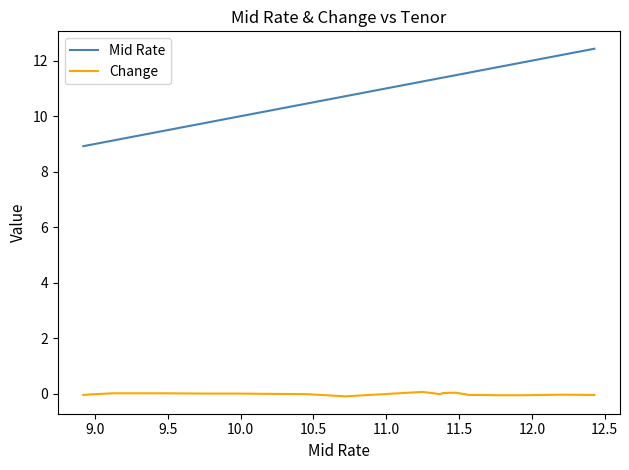

What is the minimum value for Mid Rate?

8.9